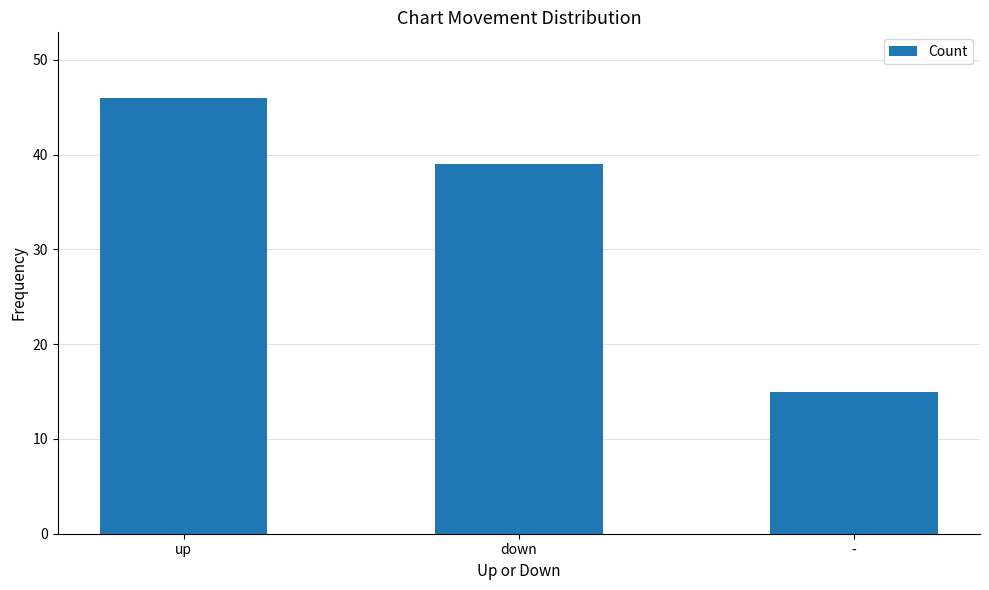

What is the sum of all values?

100